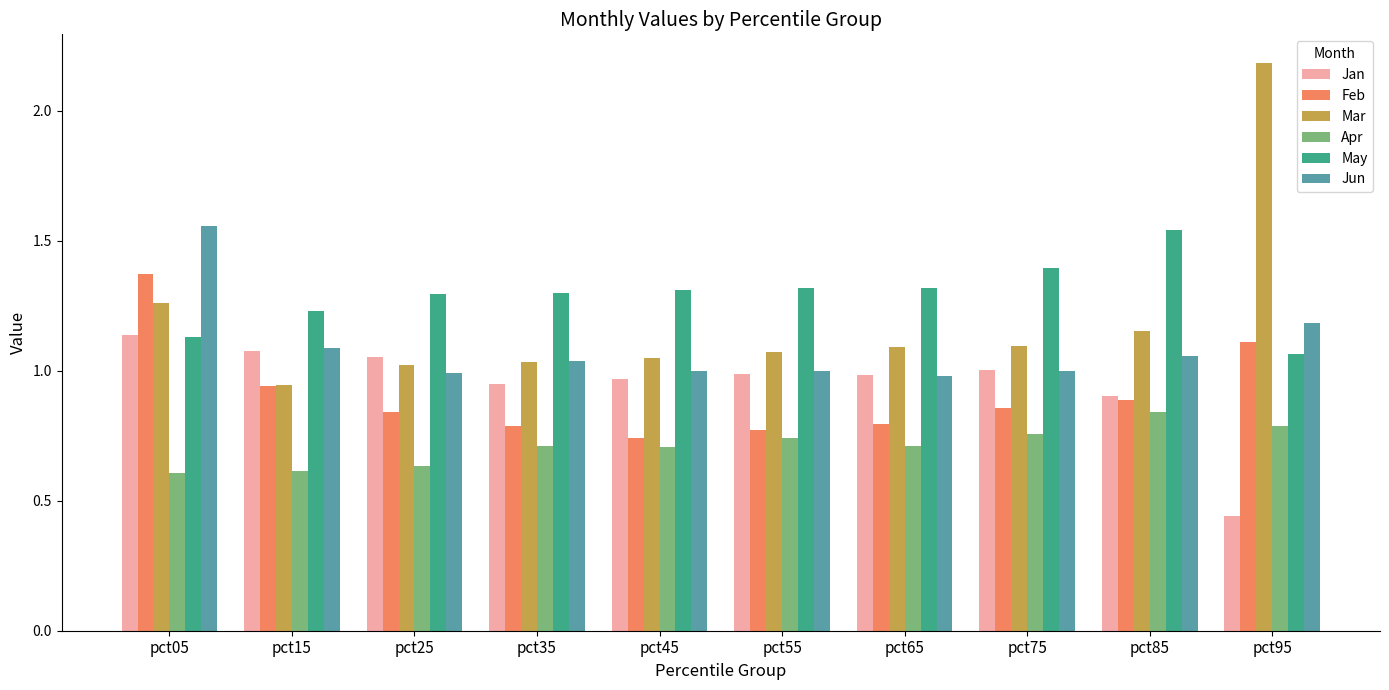

What is the total value across all series at pct15?

5.9